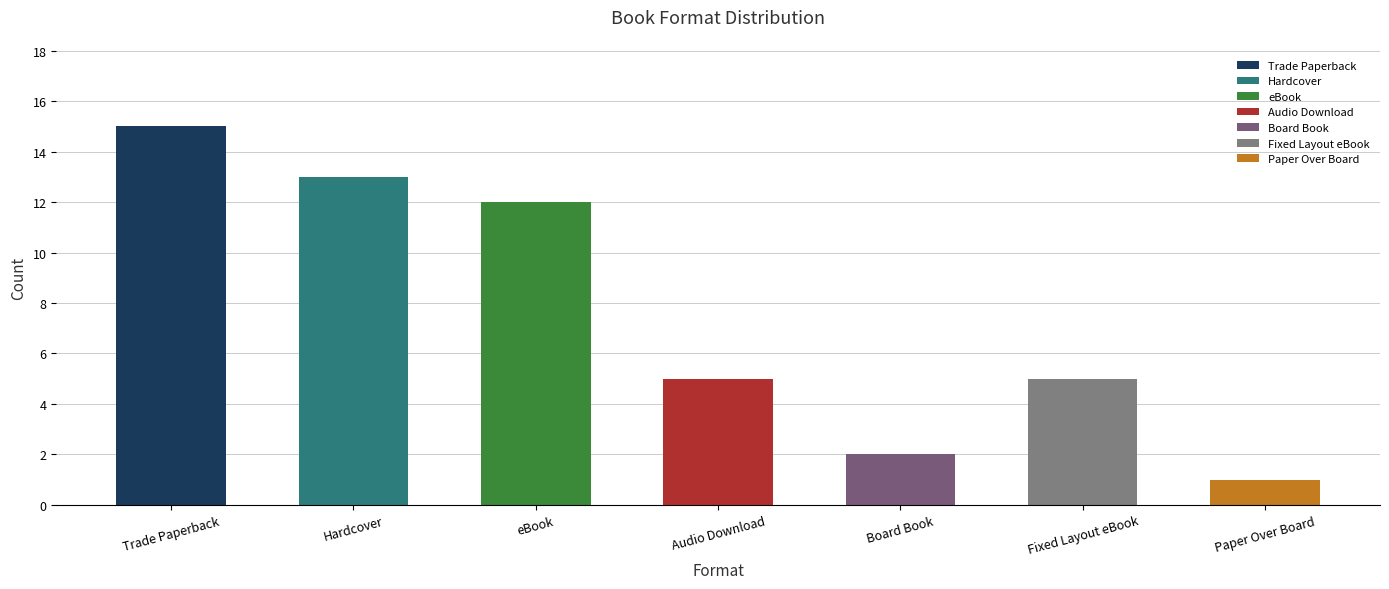

Which label corresponds to the largest value in the chart?

Trade Paperback